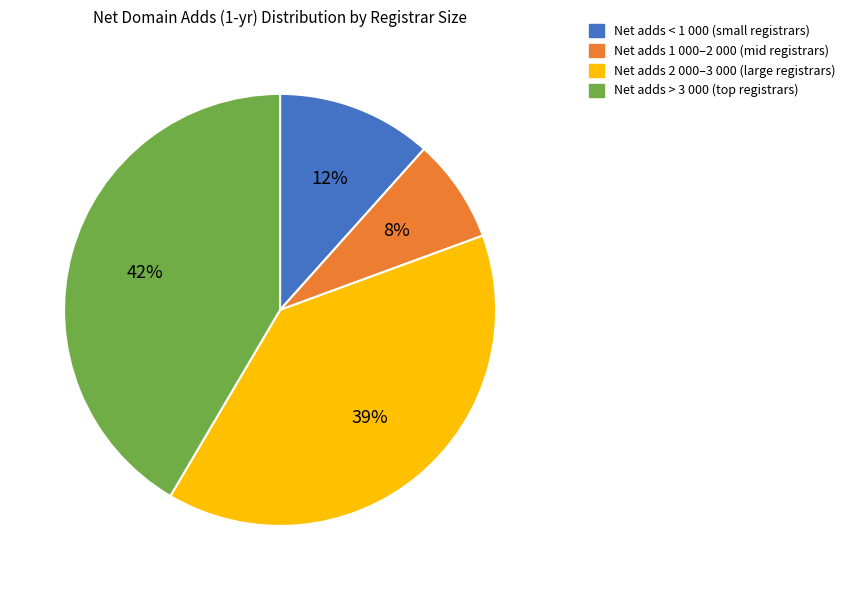

Is there any slice that represents more than half of the pie?

No